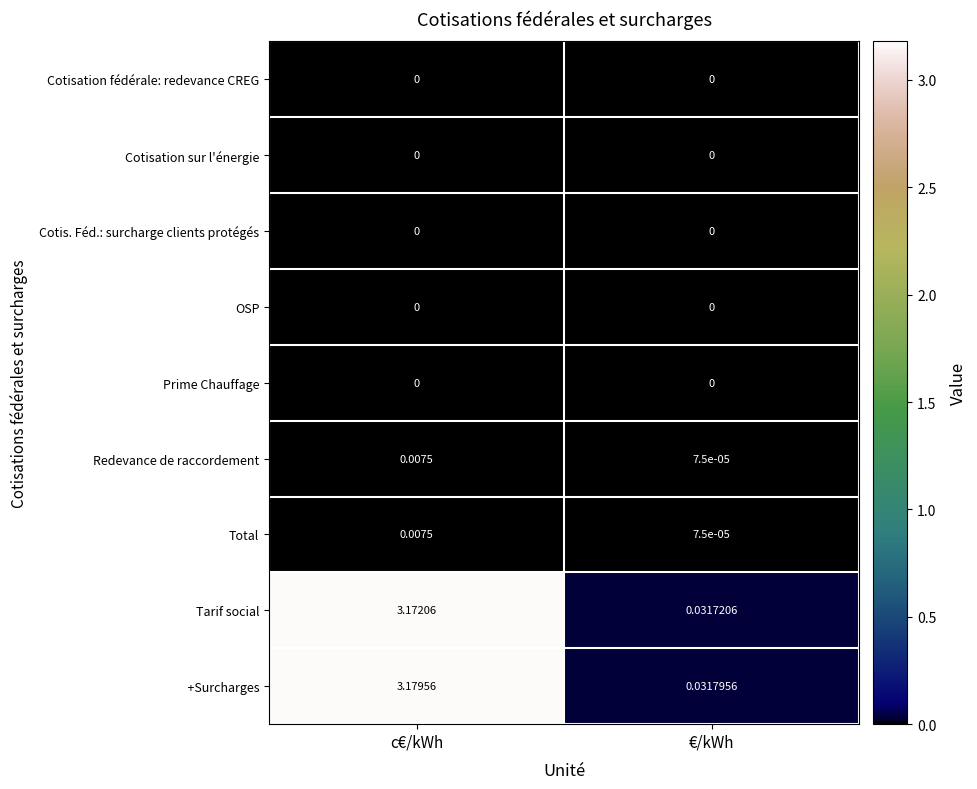

Which category has the highest value across all series?

c€/kWh